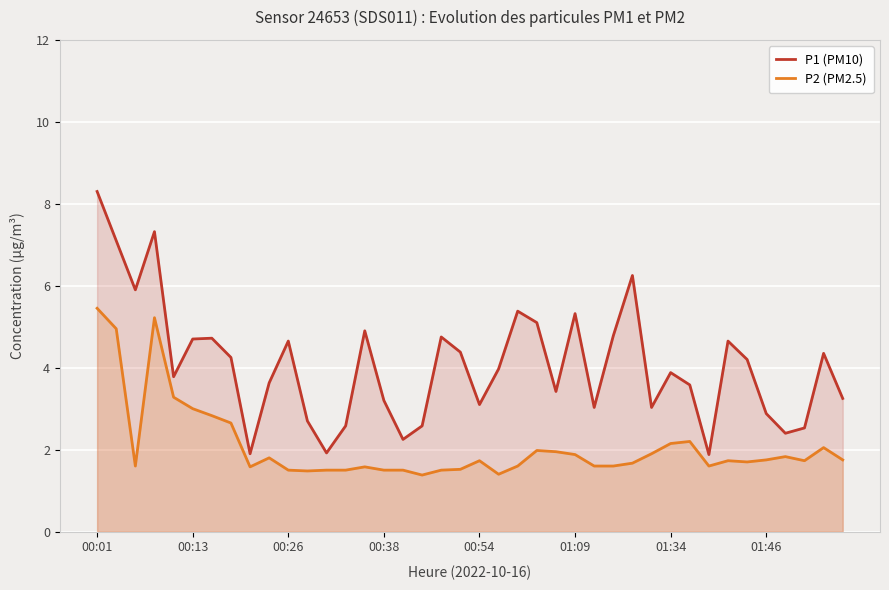

How many lines are shown in the chart?

2